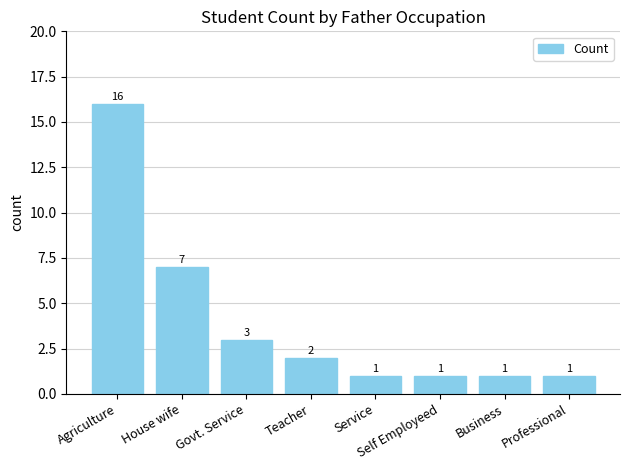

What is the difference between the maximum and minimum values?

15